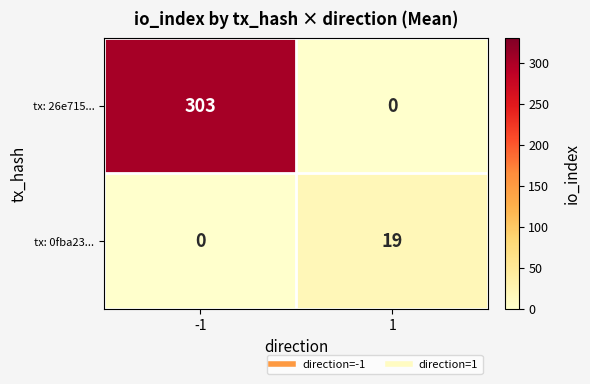

What is the average value of the tx: 0fba23... series?

10